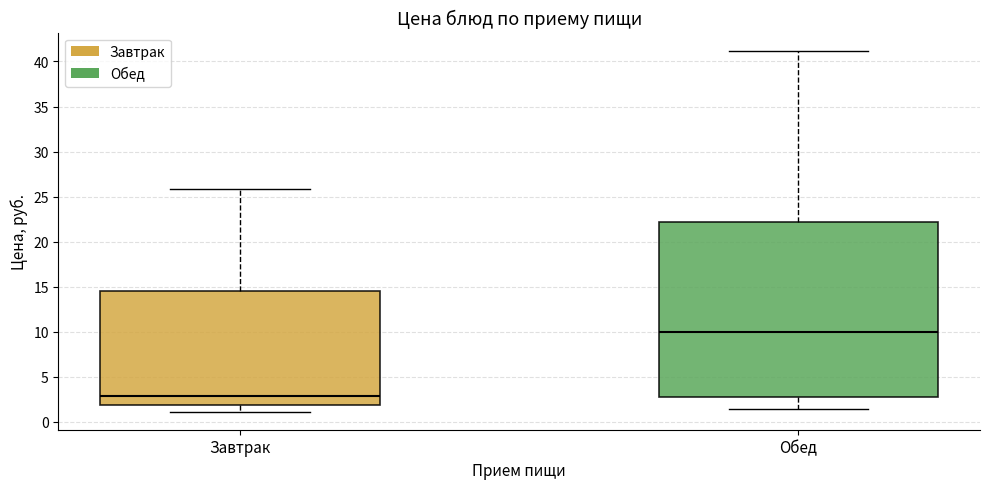

Where does the upper whisker of the box for Завтрак end on the y-axis? The values are not printed on the chart, so give them approximately, as read against the axis.

26.0